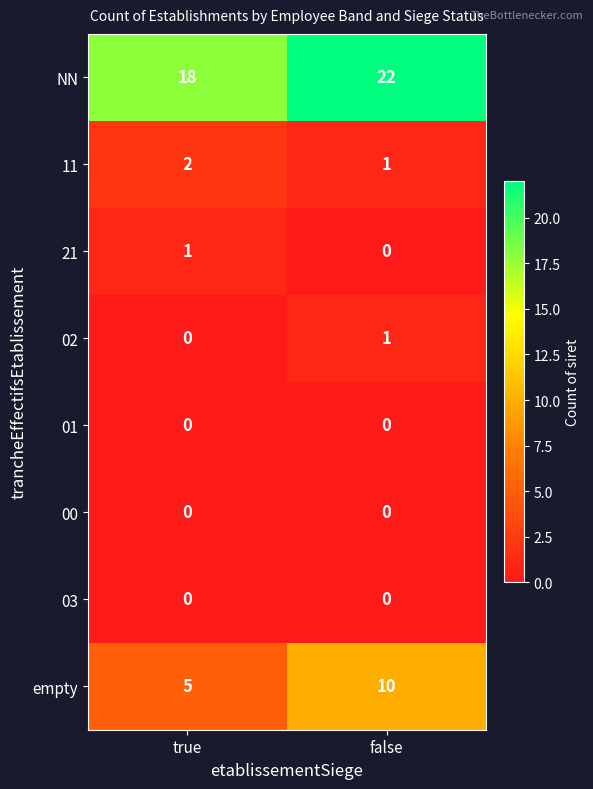

The value of 01 at false is 0. True or false?

True